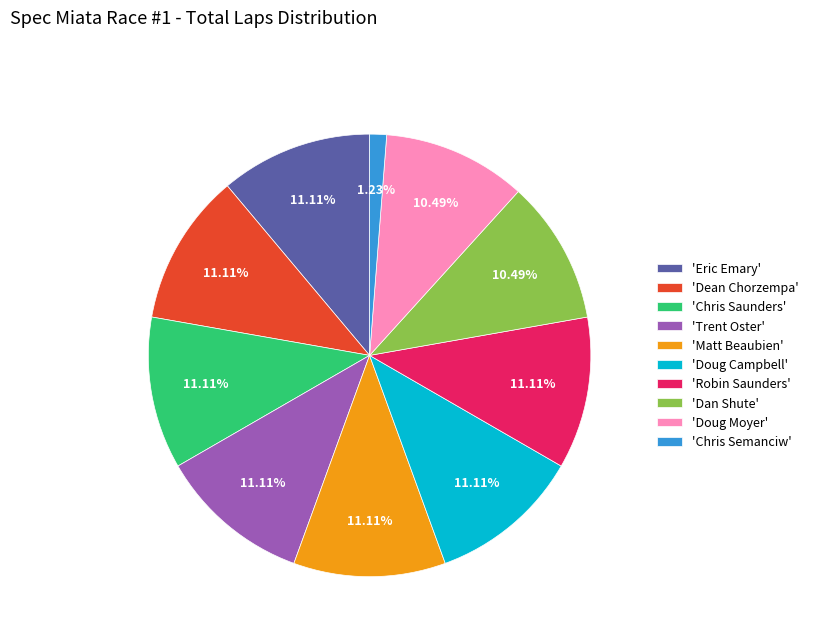

Which category has the smallest portion of the pie?

'Chris Semanciw'